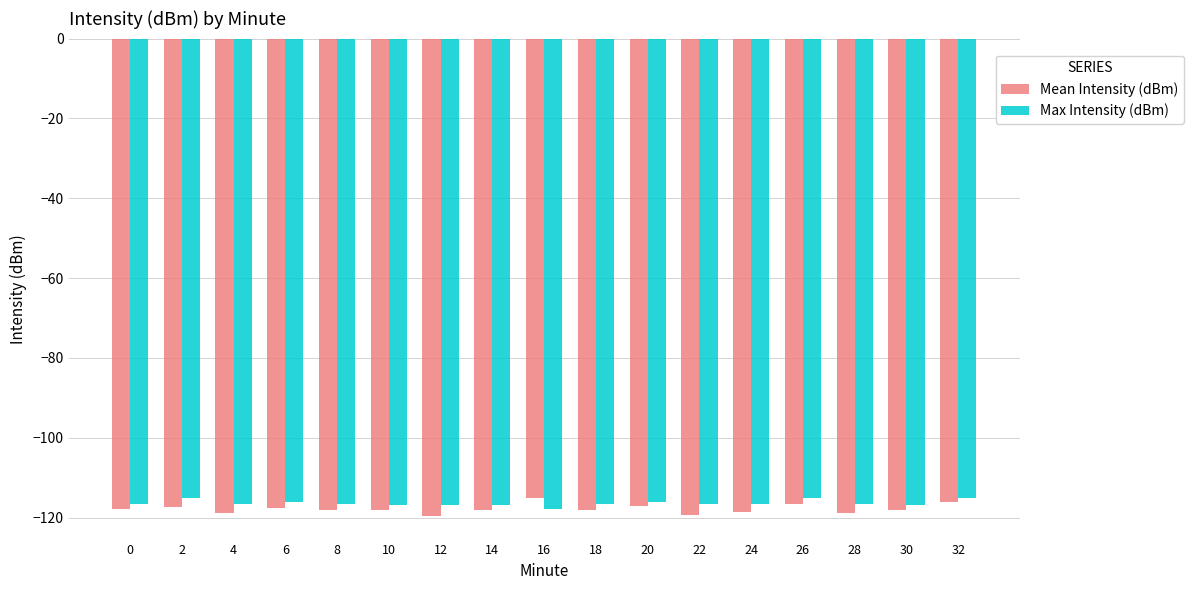

At 6, list the series in order from smallest to largest.

Mean Intensity (dBm), Max Intensity (dBm)